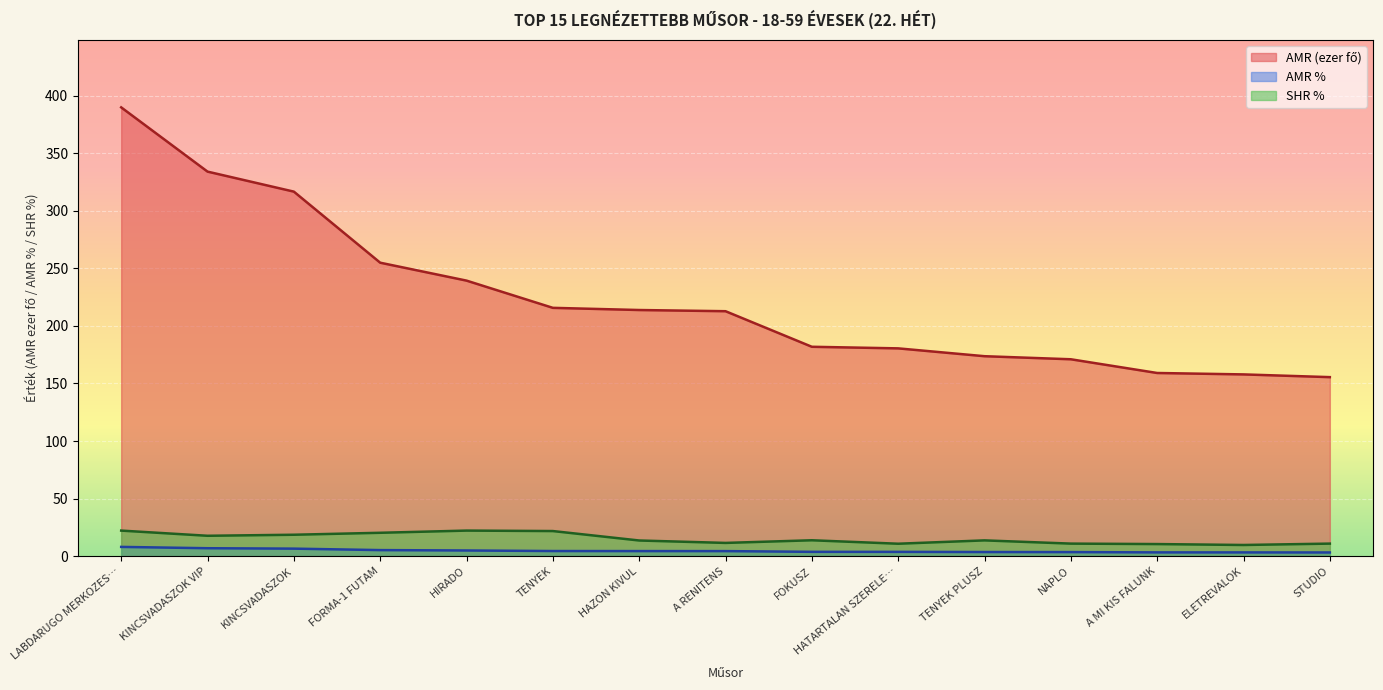

At which label does AMR % first exceed 4?

LABDARUGO MERKOZES…